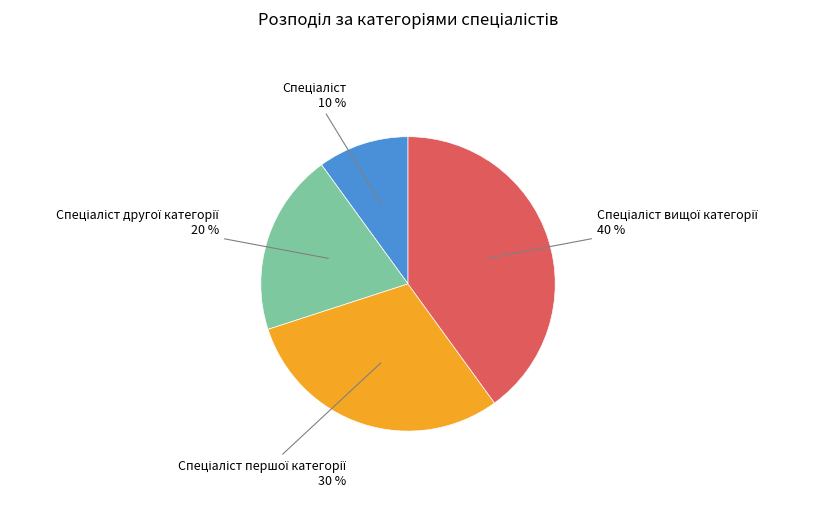

To the nearest percent, what is the difference between the largest and smallest slice percentages?

30%